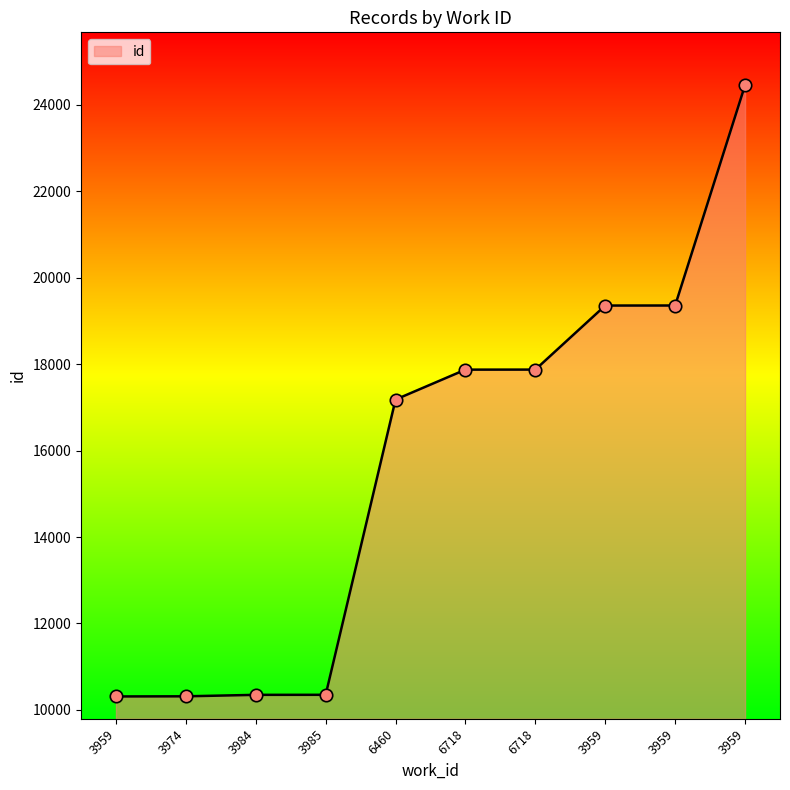

Which has a higher value, 3974 or 3985?

3985